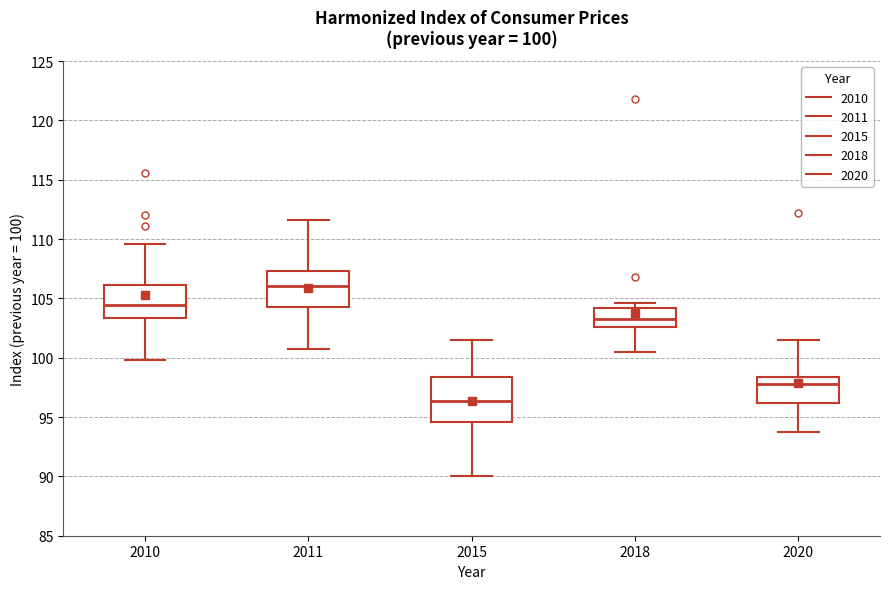

Which box has the lowest median line?

2015